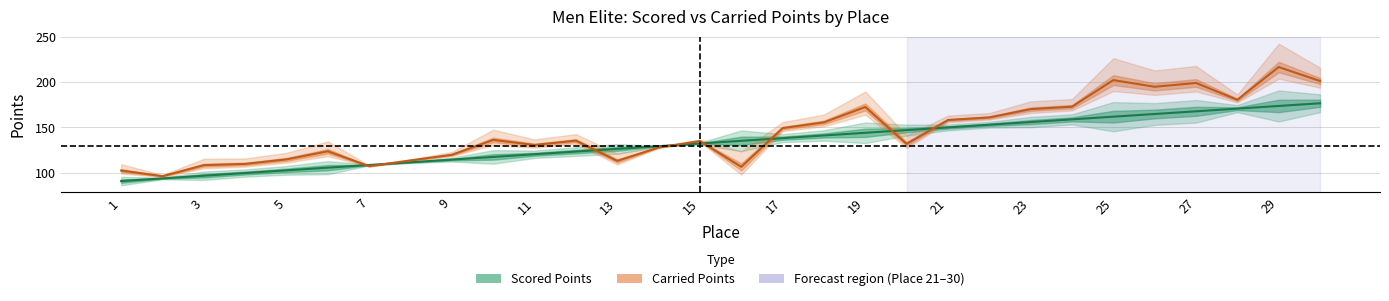

What are all the series names shown in the legend?

Scored Points, Carried Points